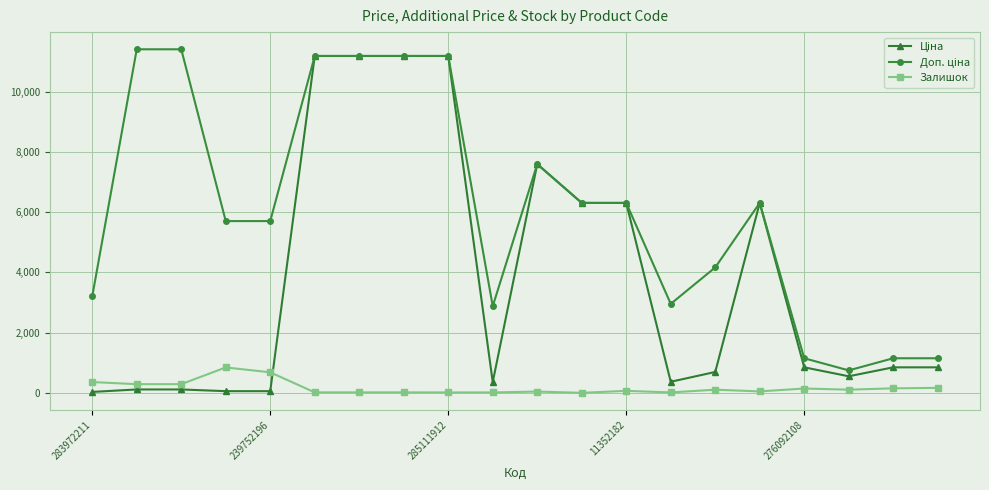

How many values in the Залишок series are below 106?

10